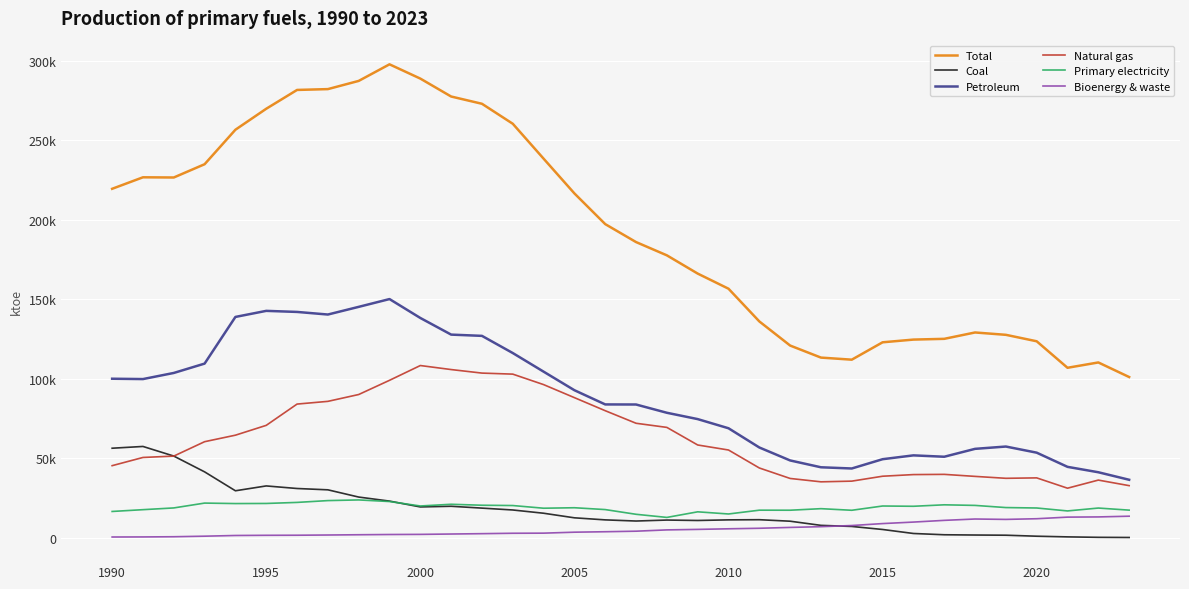

What are all the series names shown in the legend?

Total, Coal, Petroleum, Natural gas, Primary electricity, Bioenergy & waste